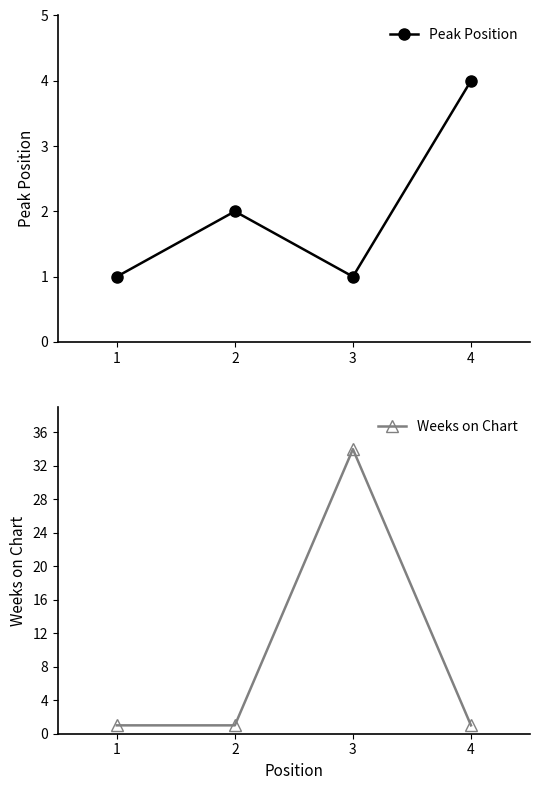

Reading left to right, transcribe all the data shown in this chart.

Peak Position: 1=1	2=2	3=1	4=4
Weeks on Chart: 1=1	2=1	3=34	4=1